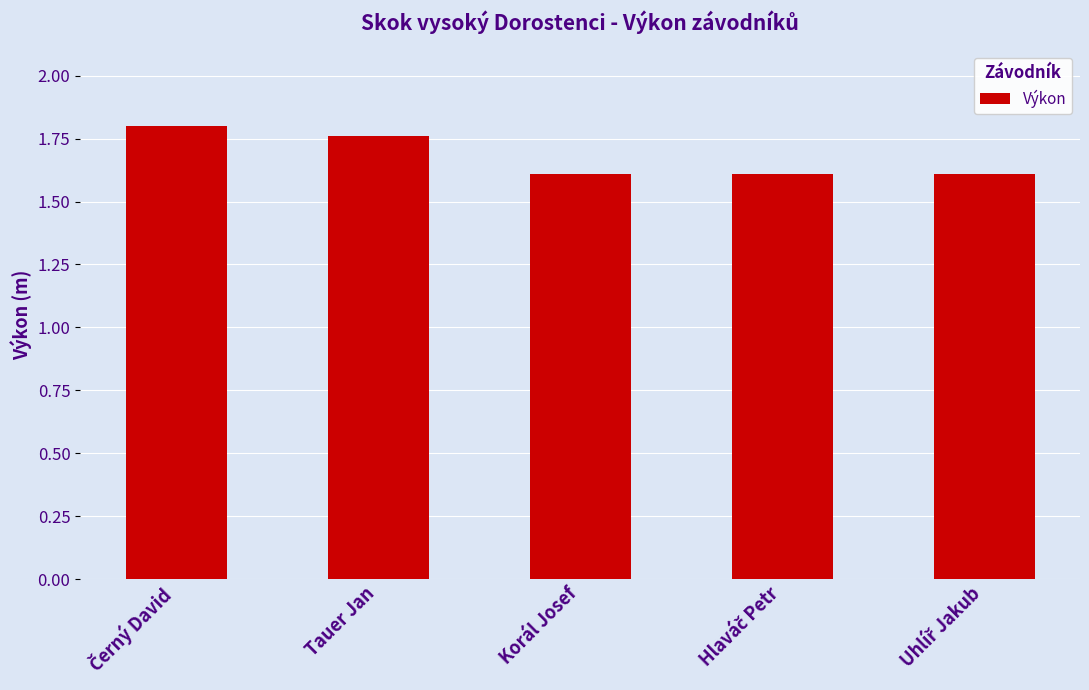

What is the label of the 2nd bar from the left?

Tauer Jan